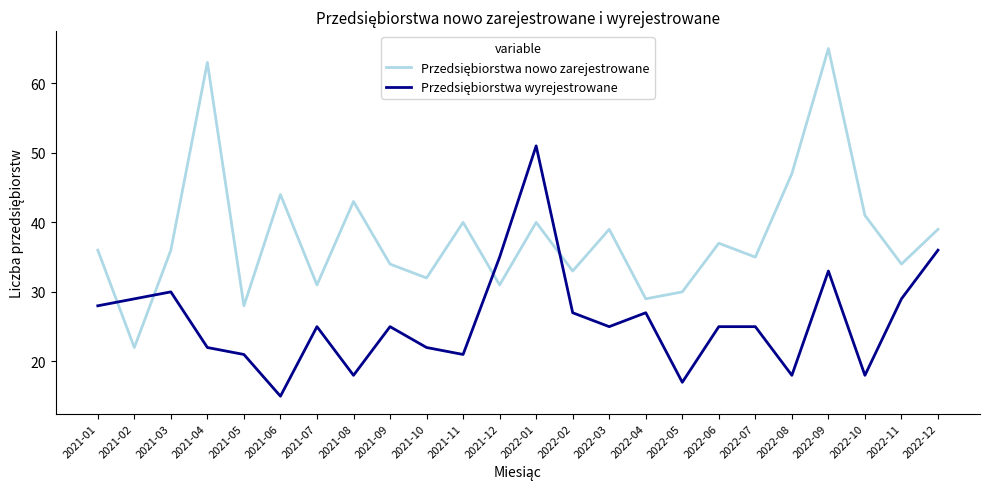

At which category is the sum across all series the highest?

2022-09